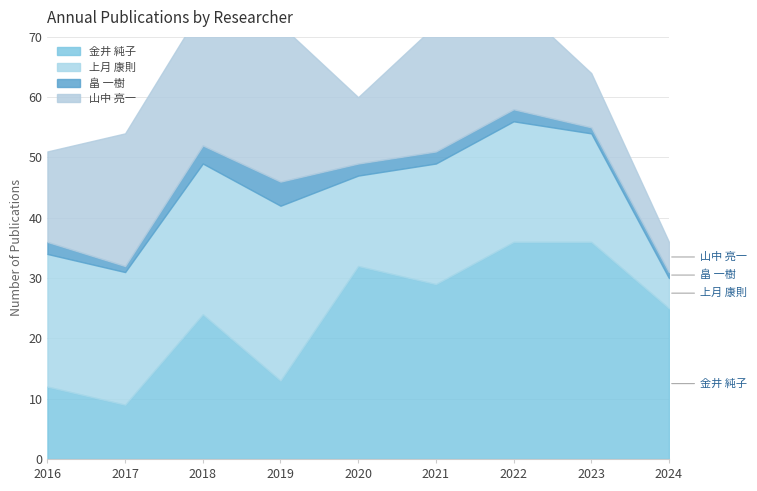

What is the difference between the second highest and second lowest values in the 金井 純子 series?

24